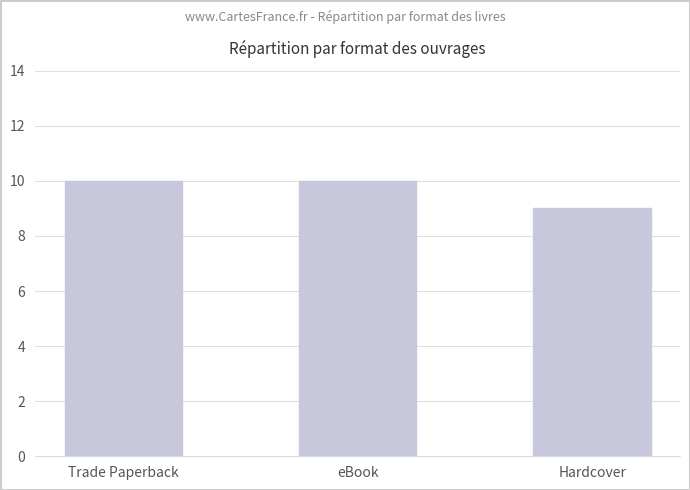

What is the label of the 2nd bar from the right?

eBook